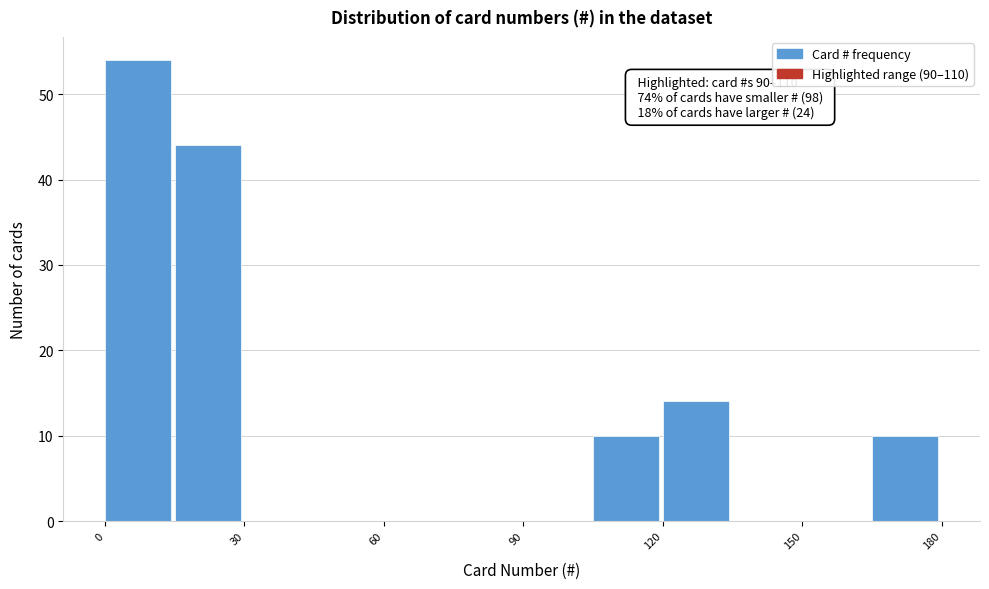

Read against the x-axis, roughly where is the centre of the tallest bar?

5